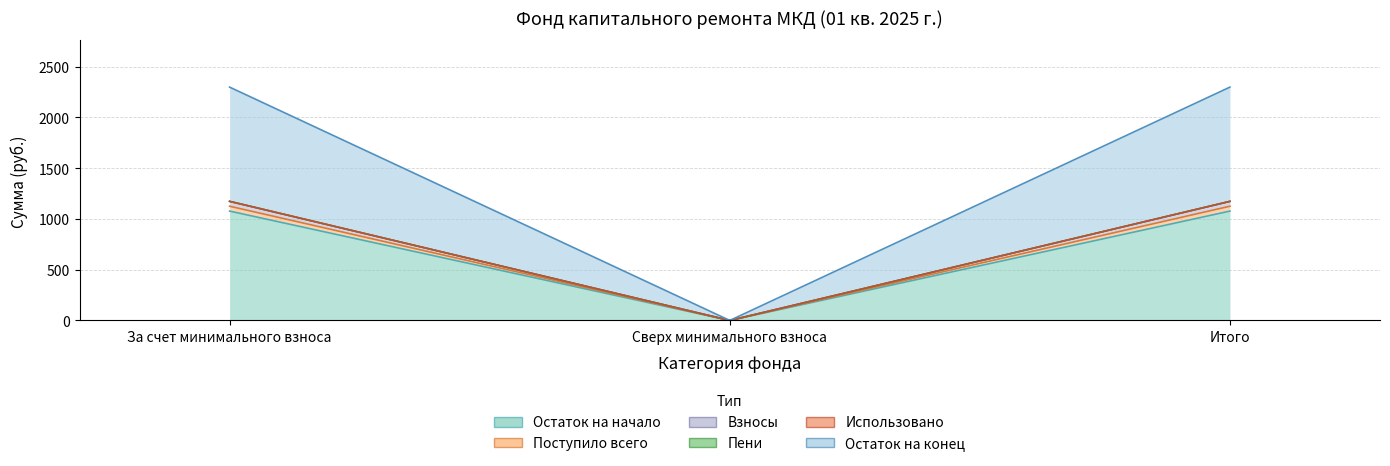

What value does the Остаток на начало series have at Итого?

1077.2